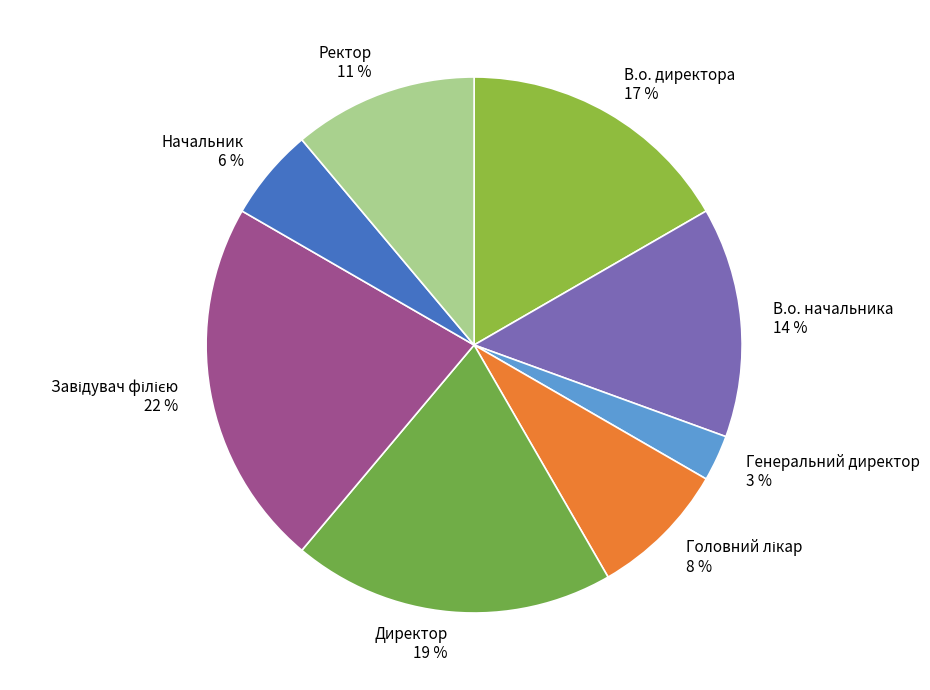

Between Генеральний директор and В.о. директора, which is larger?

В.о. директора